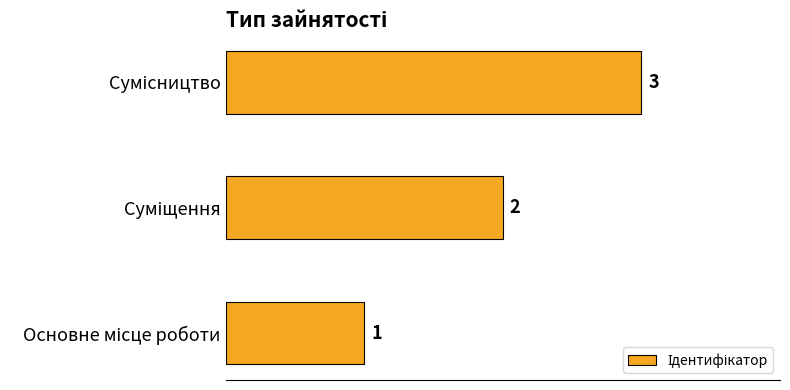

How many values are between 1 and 3?

3